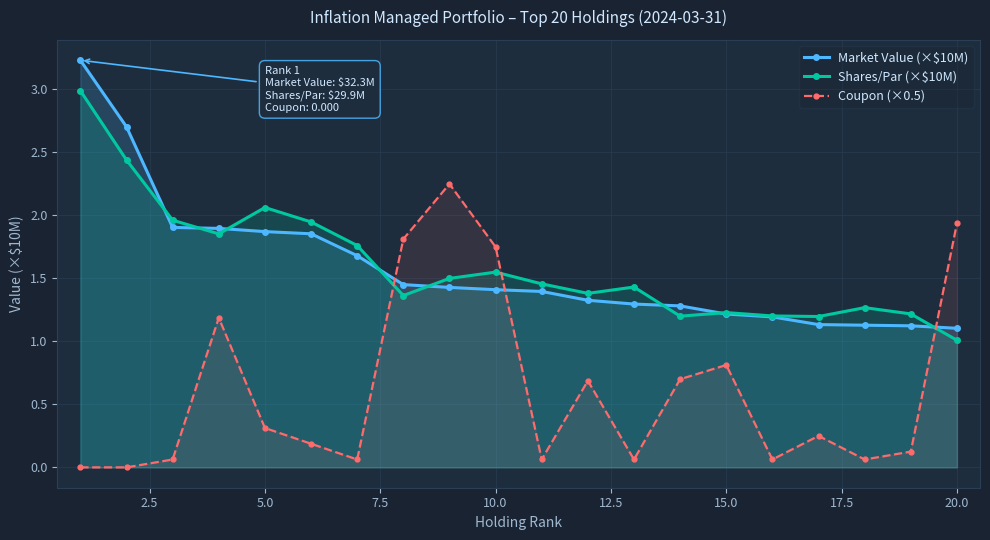

What is the value of the Shares/Par (×$10M) point at the 12th from the left?

1.4